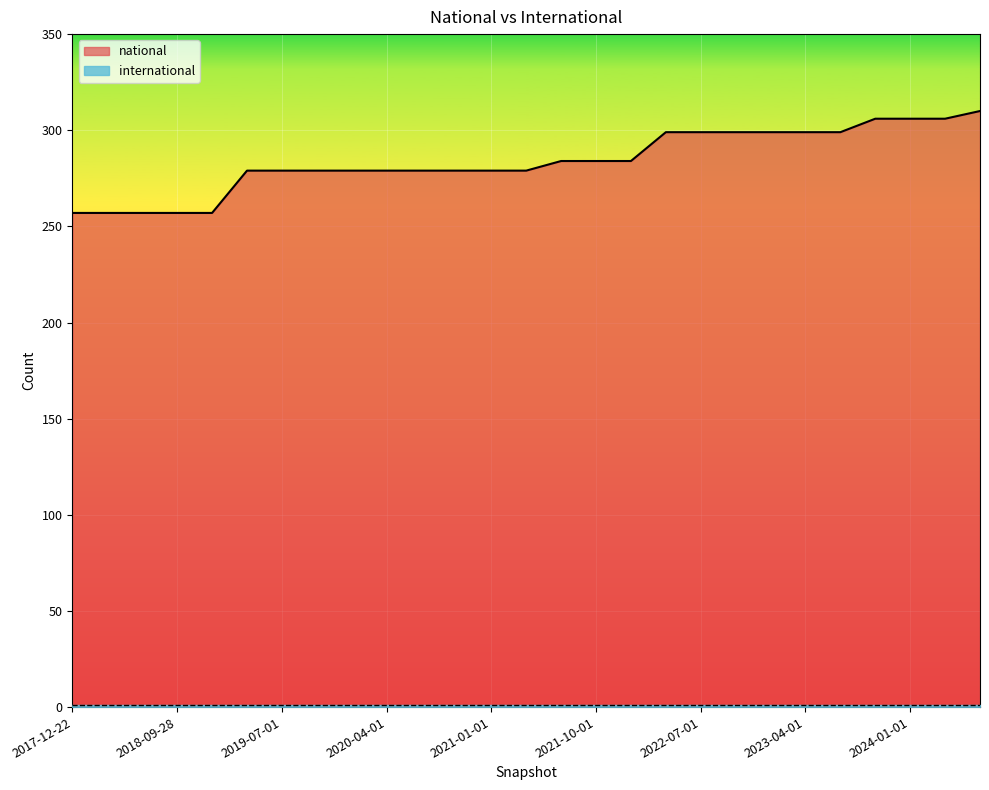

The value at 2023-10-01 is 161. True or false?

False